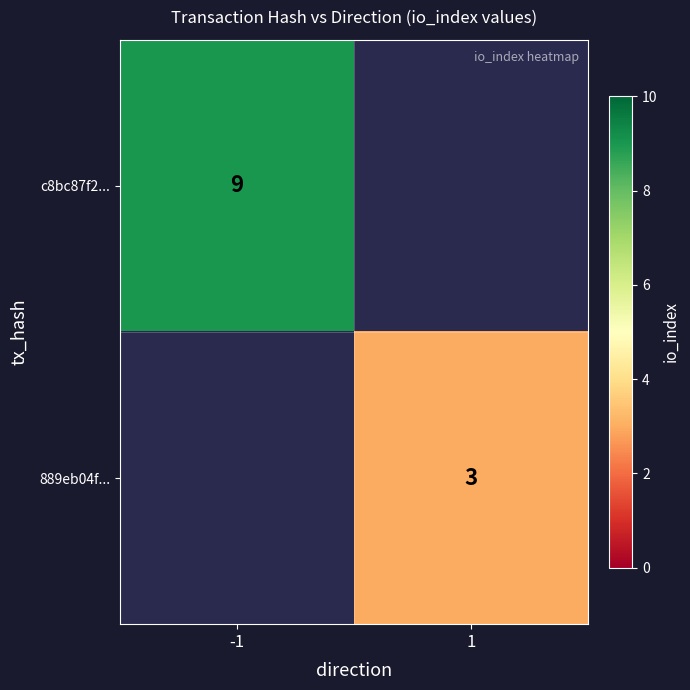

Is the value of c8bc87f2... at -1 greater than the value of 889eb04f... at 1?

Yes